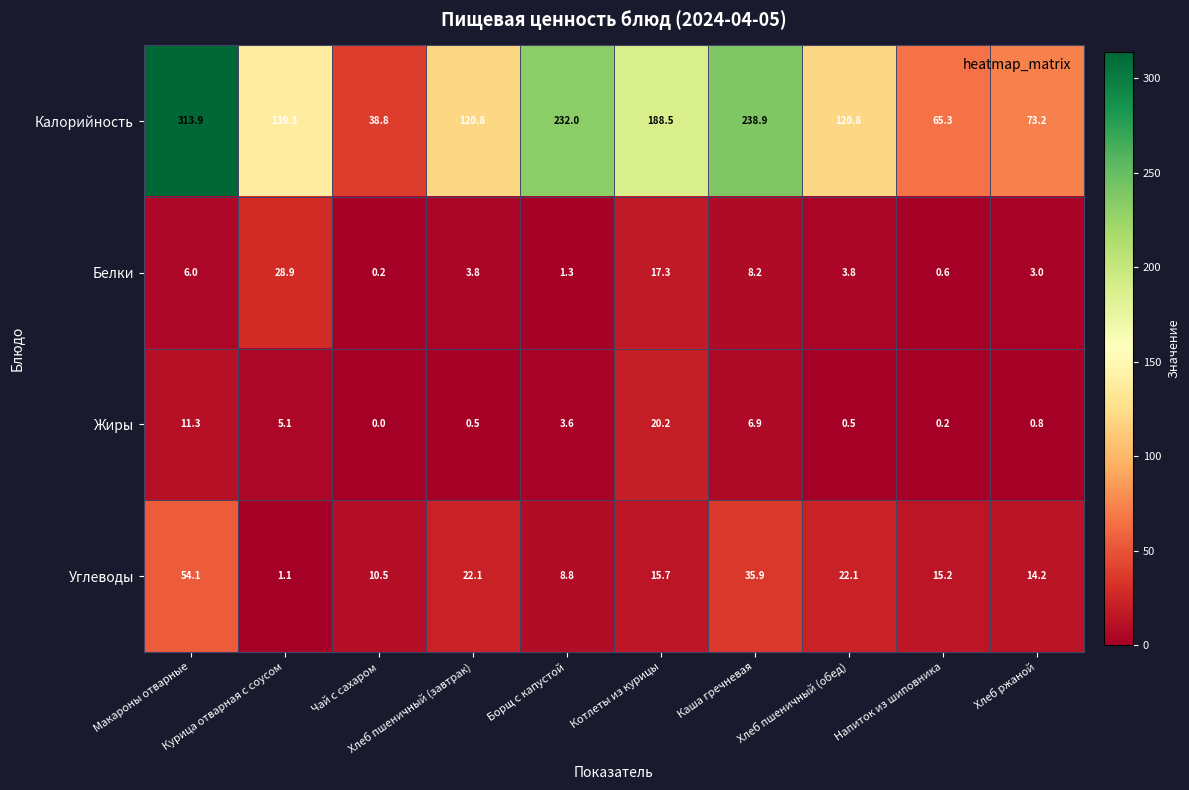

Which label corresponds to the smallest value in the chart?

Чай с сахаром